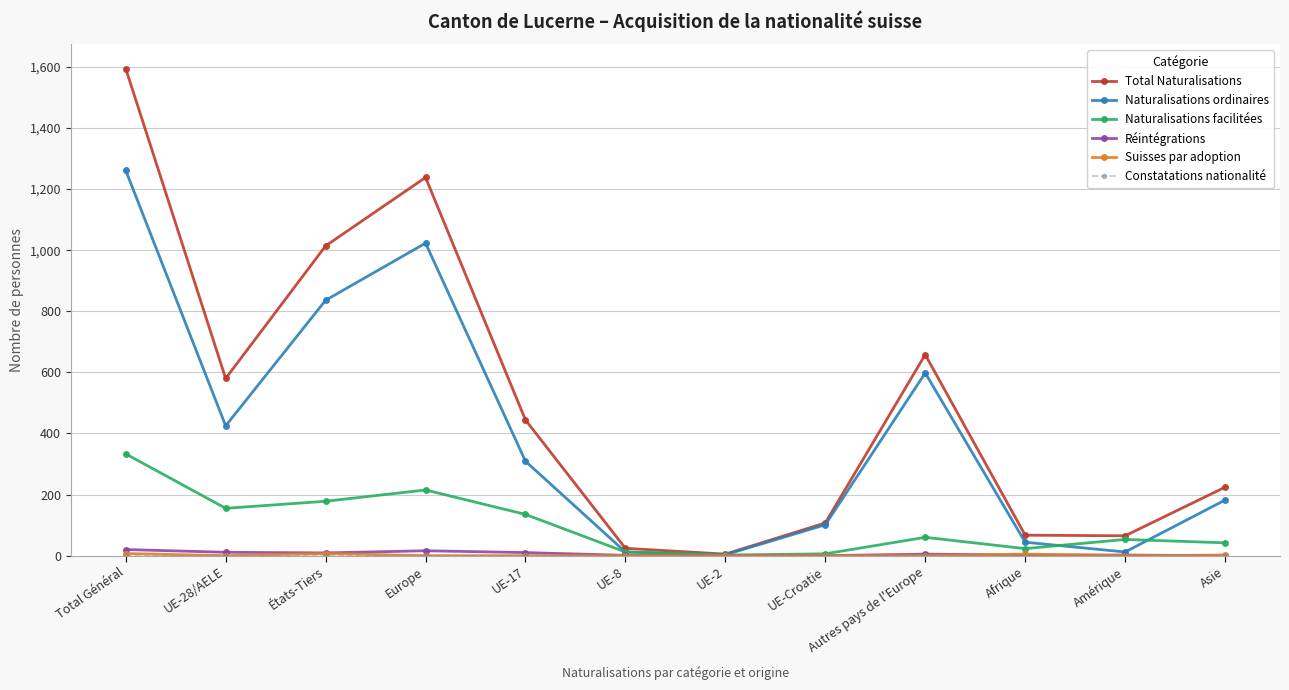

What is the label of the 2nd point from the left?

UE-28/AELE